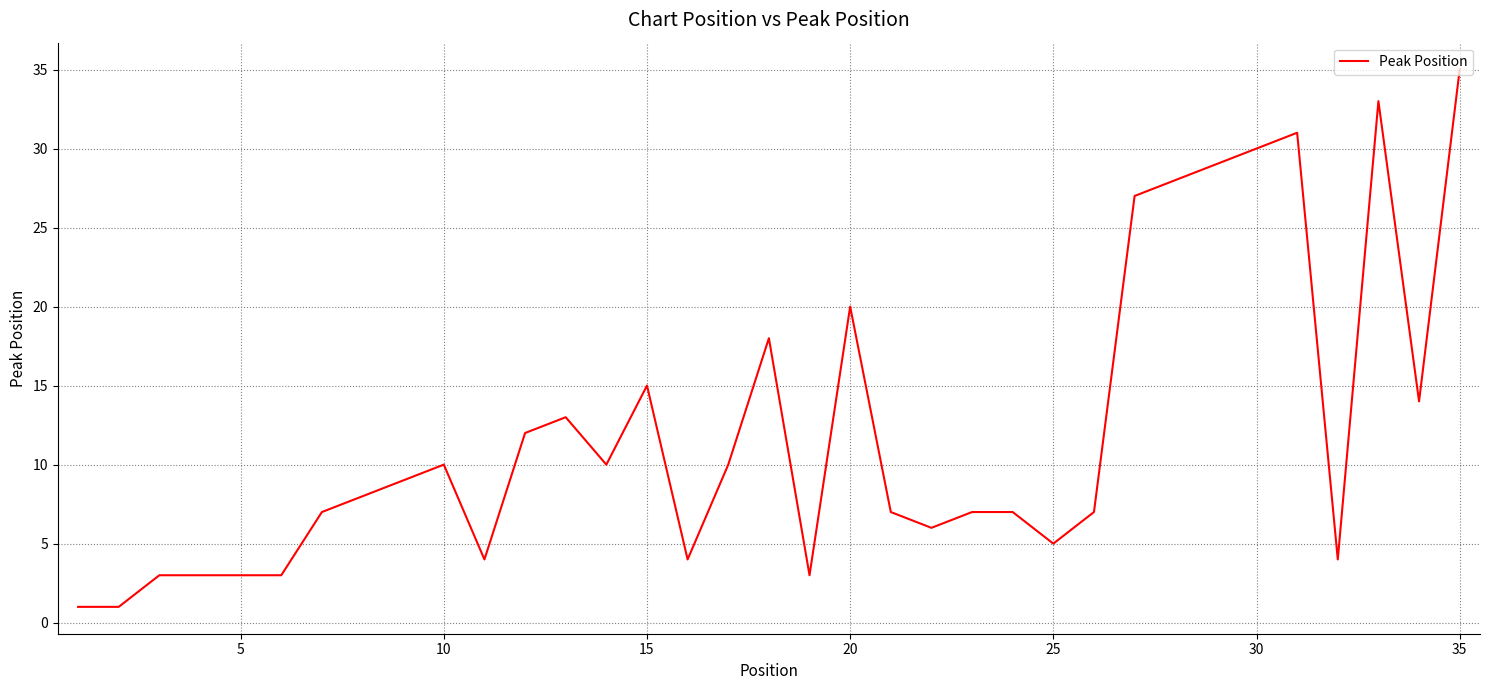

What is the maximum value shown in the chart?

35